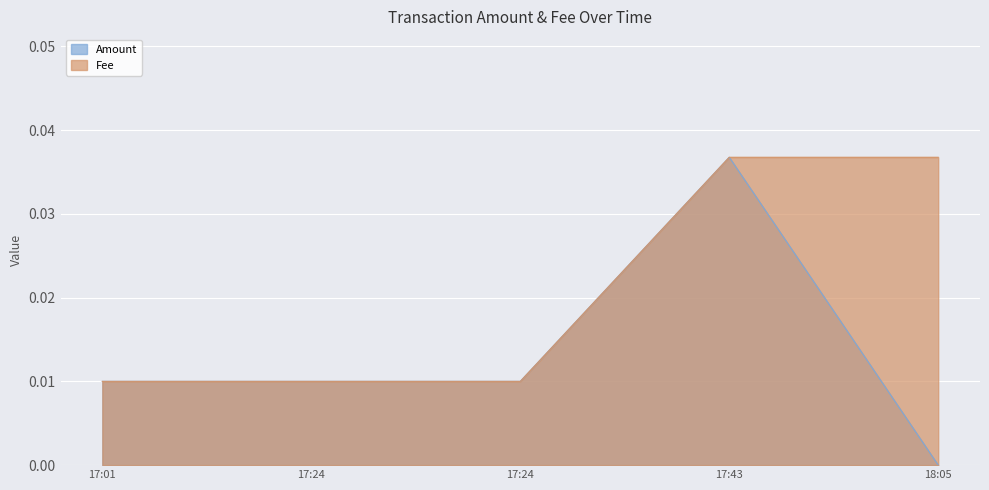

At which category does Amount reach its first local peak?

17:43